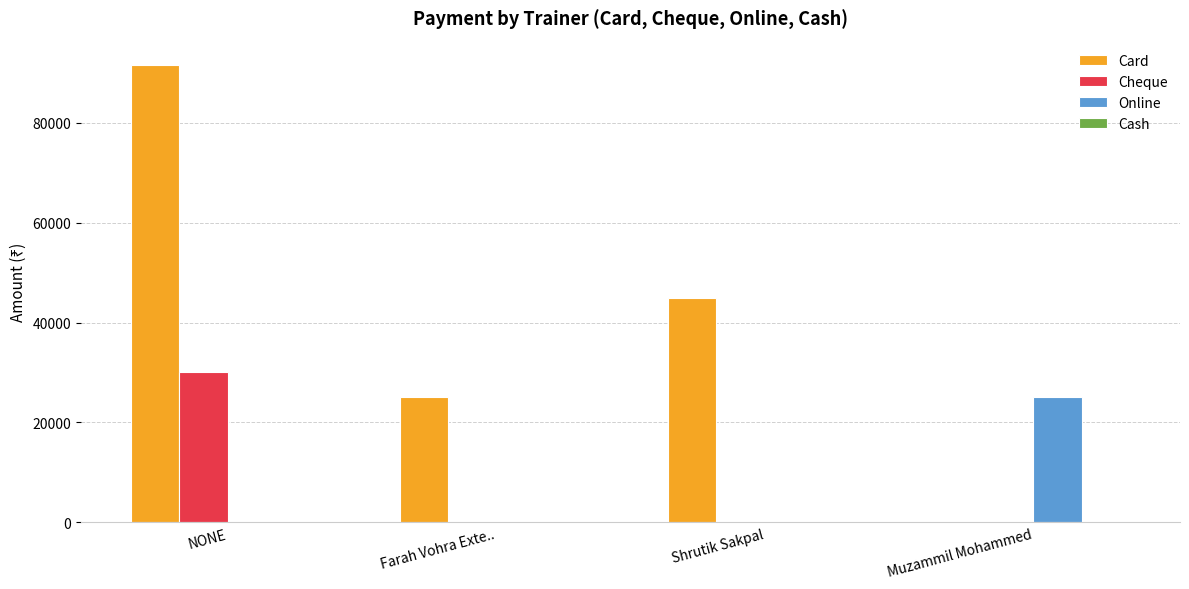

Are the bars grouped side by side (vs. stacked)?

Yes